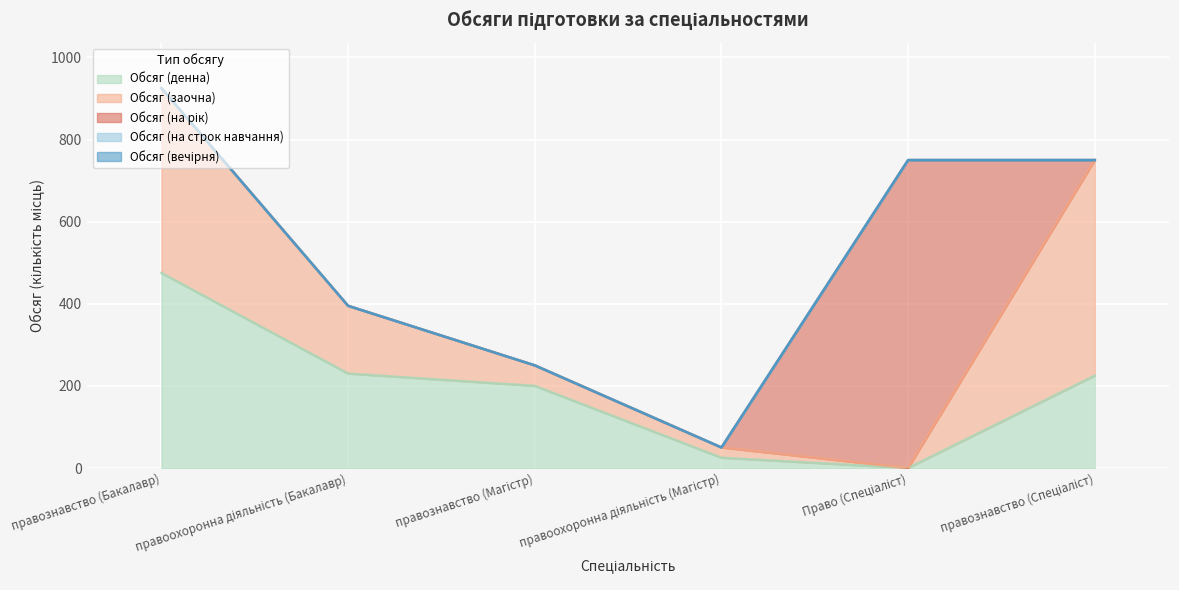

What are all the series names shown in the legend?

Обсяг (денна), Обсяг (заочна), Обсяг (на рік), Обсяг (на строк навчання), Обсяг (вечірня)